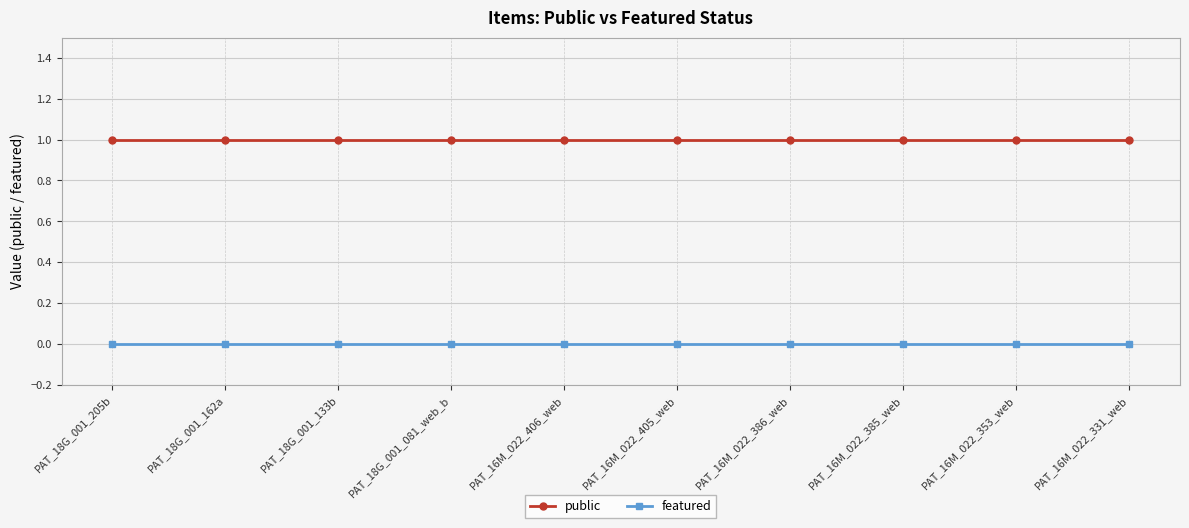

Is this an area chart (filled region under the line)?

No